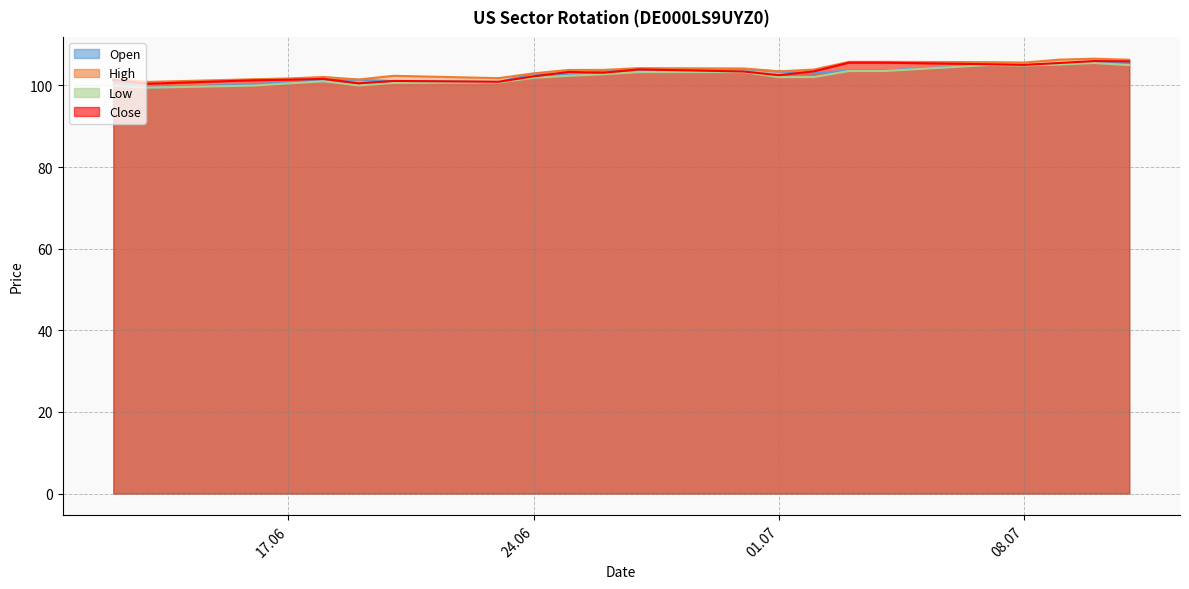

List the series in order of their overall mean, highest first.

High, Close, Open, Low